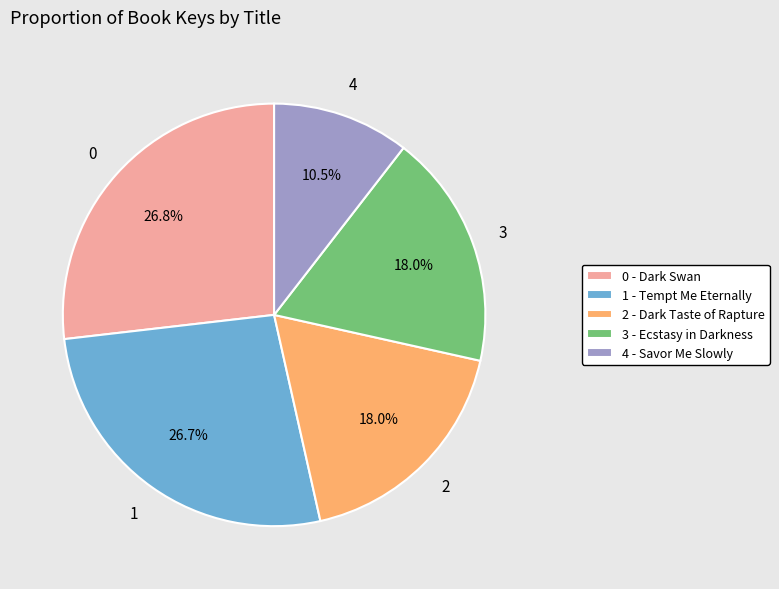

Which has a higher value, 0 - Dark Swan or 3 - Ecstasy in Darkness?

0 - Dark Swan